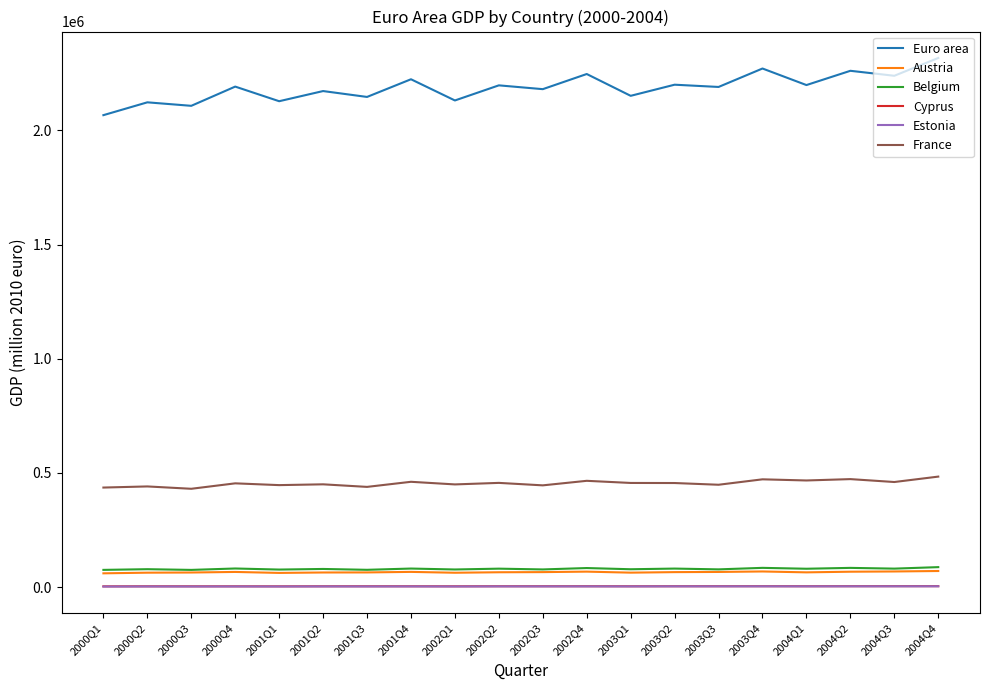

Which series has the widest spread of values?

Euro area